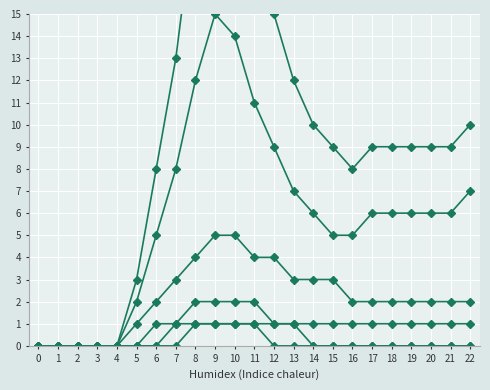

Does the chart display data point markers on the line(s)?

Yes